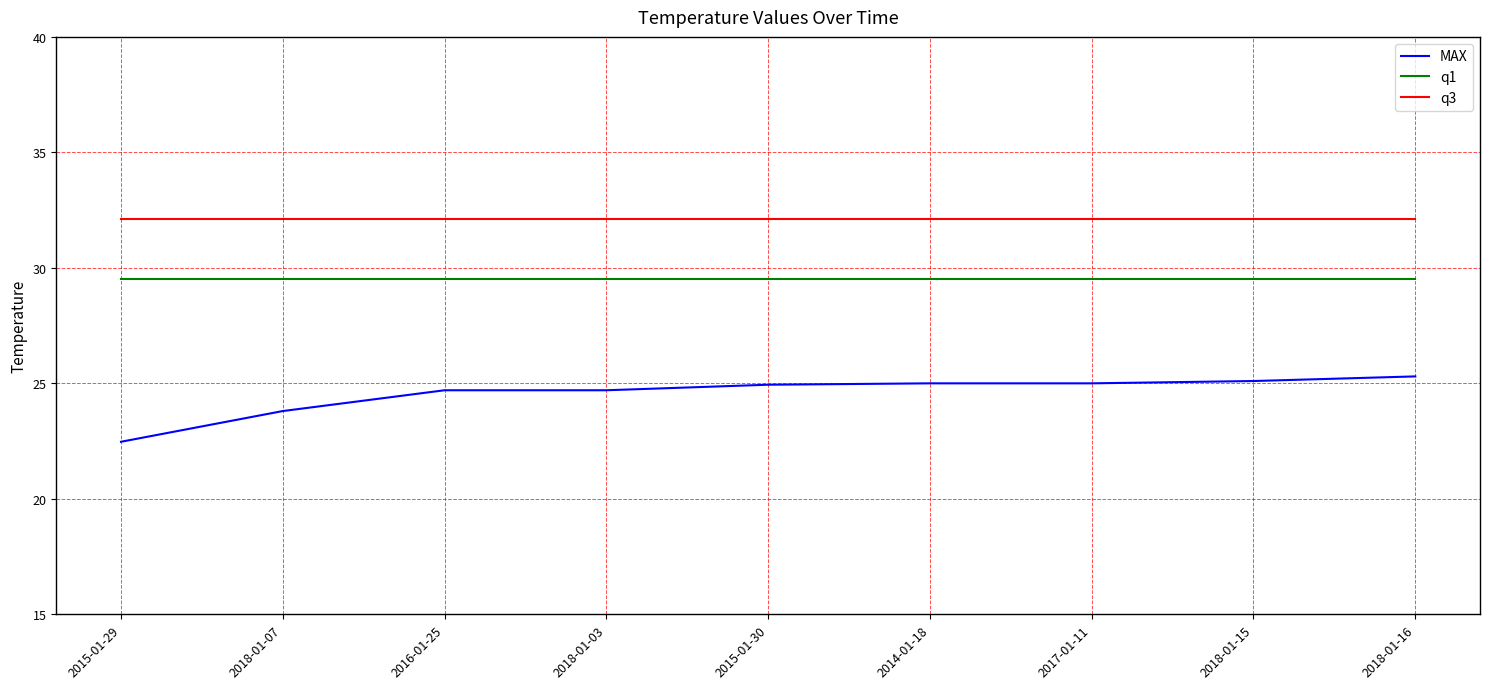

The value of q3 at 2014-01-18 is 32.1. True or false?

True